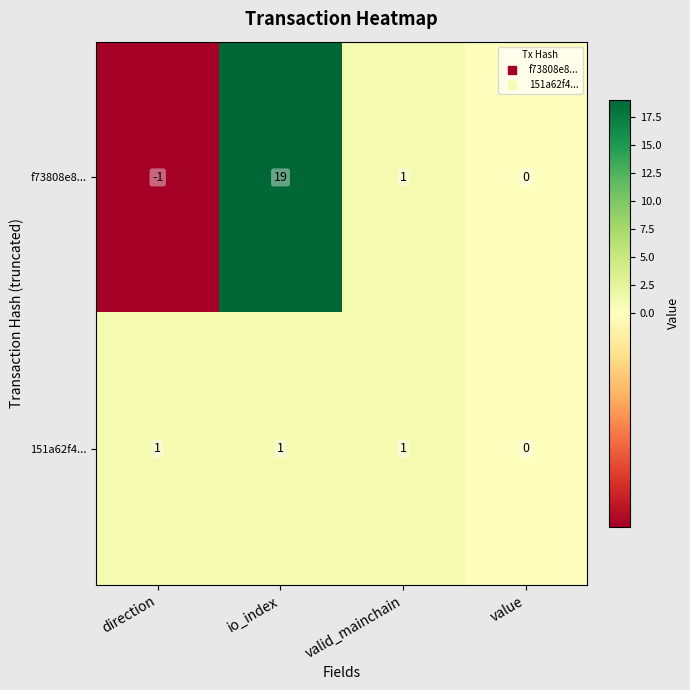

At io_index, list the series in order from smallest to largest.

151a62f4..., f73808e8...